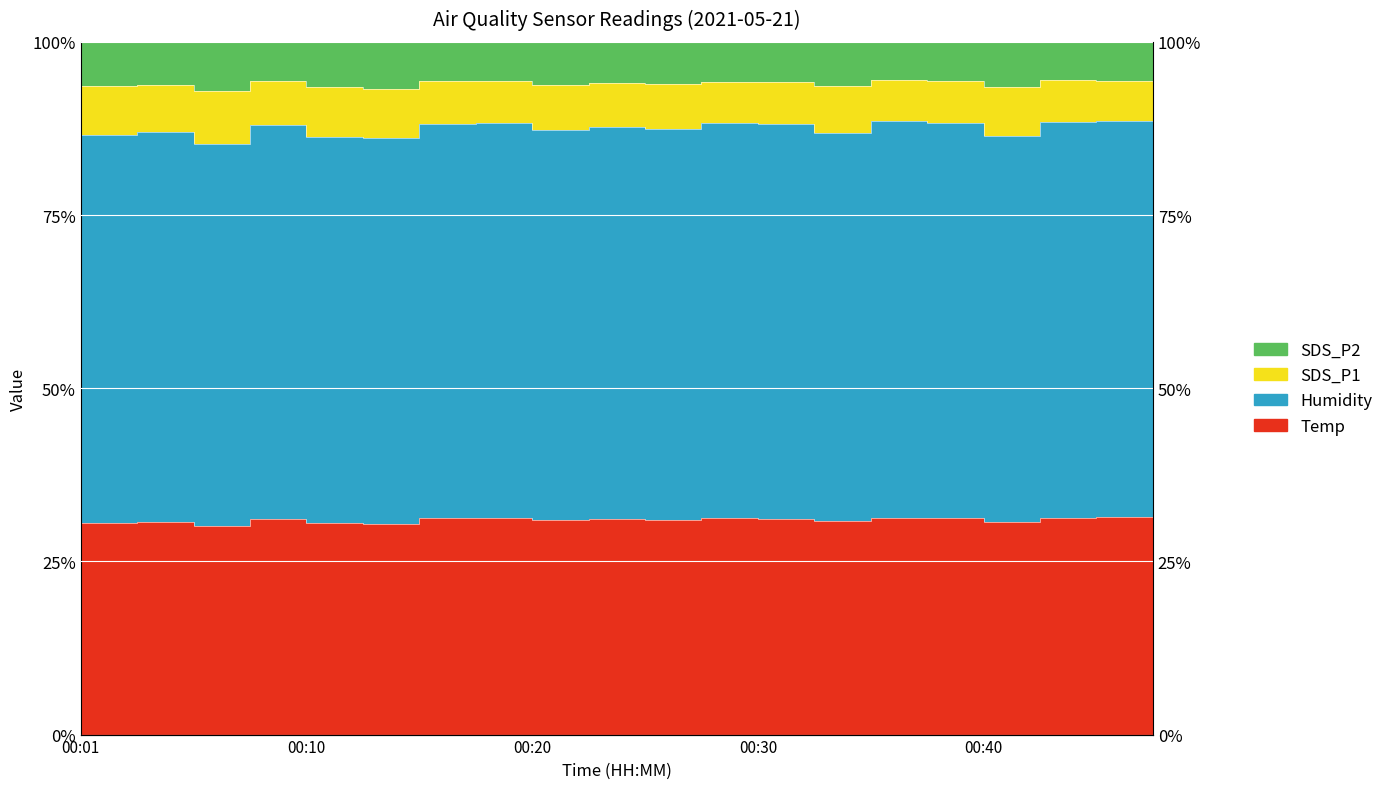

What is the average value of the SDS_P1 series?

87.4